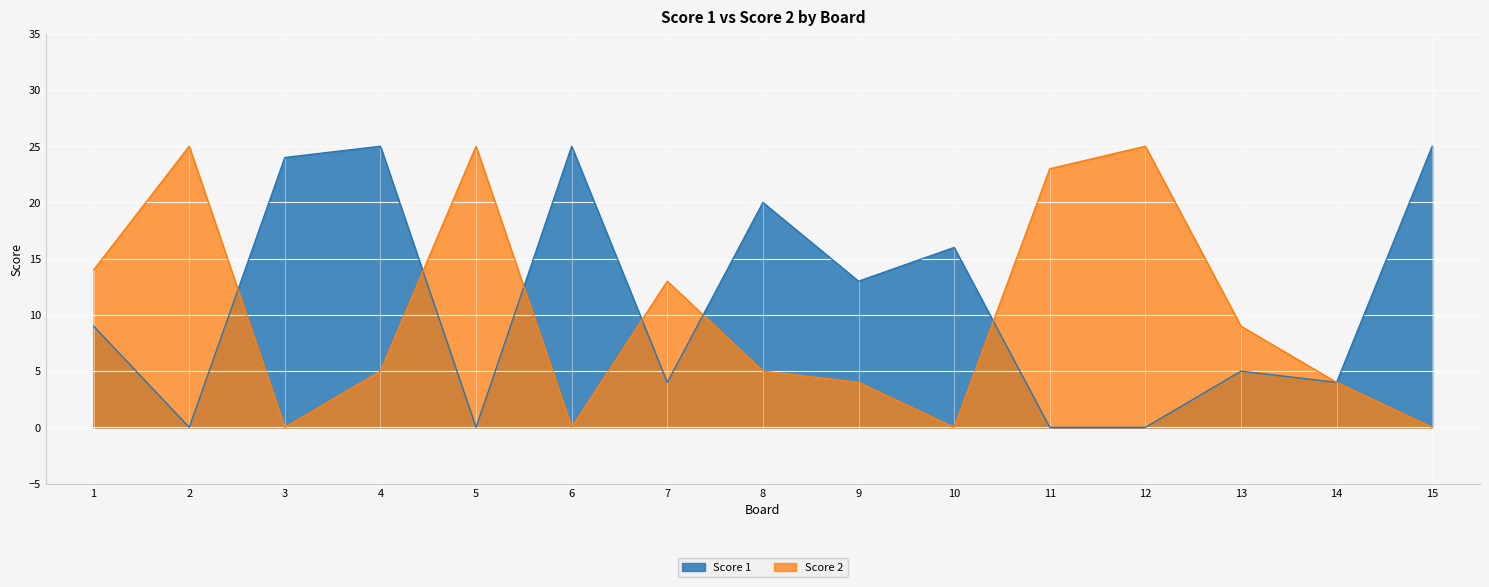

Which series has the widest spread of values?

Score 1